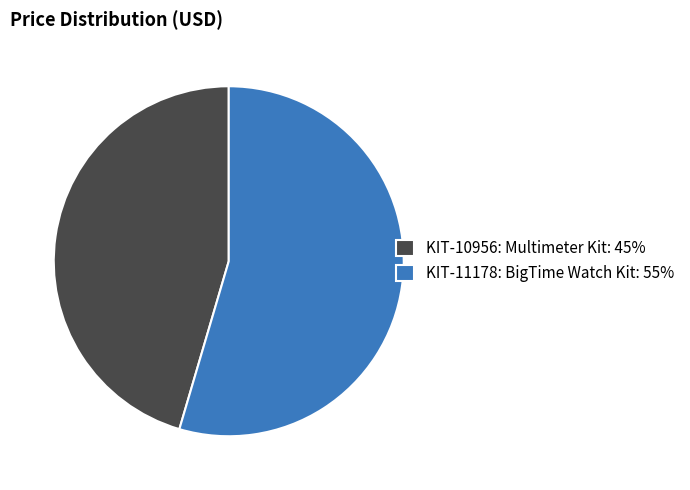

Which slice is the largest?

KIT-11178: BigTime Watch Kit